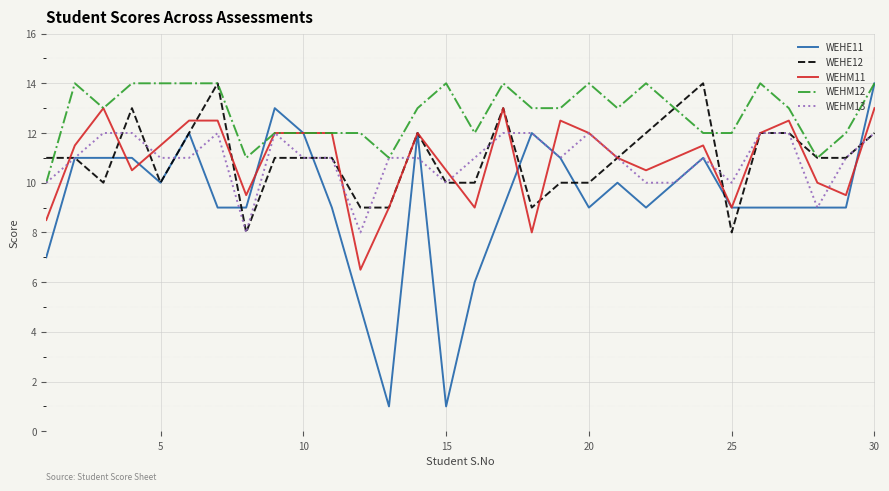

What is the minimum value shown in the chart?

1.0